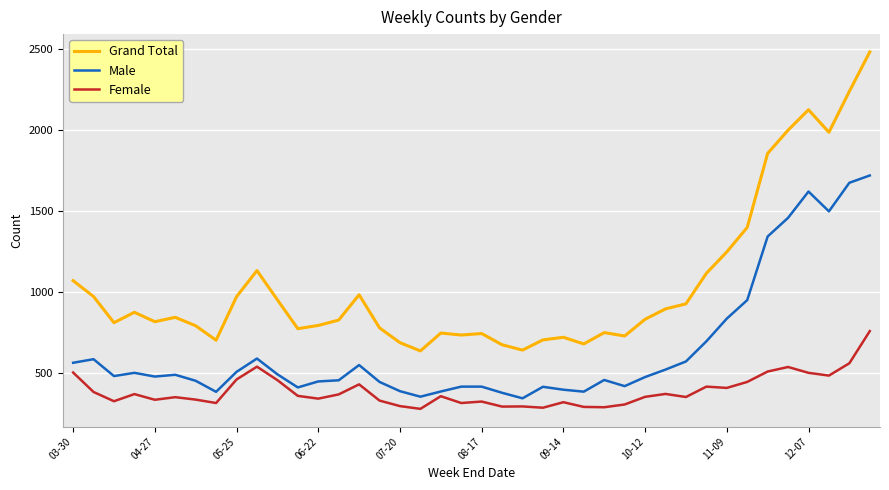

Which series has the largest range (max minus min)?

Grand Total